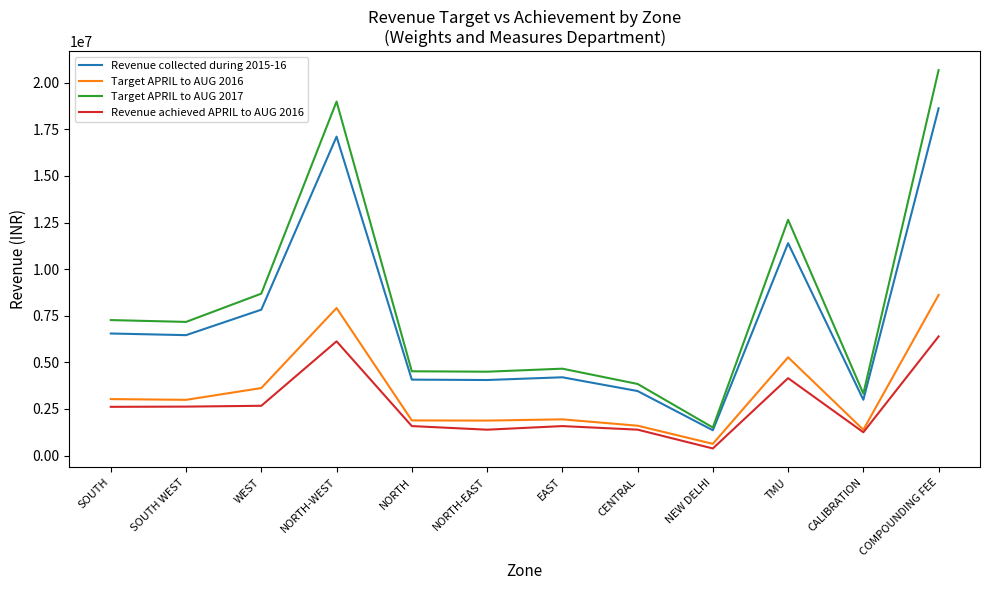

What is the difference between the Target APRIL to AUG 2016 values at SOUTH WEST and NORTH?

1103611.5